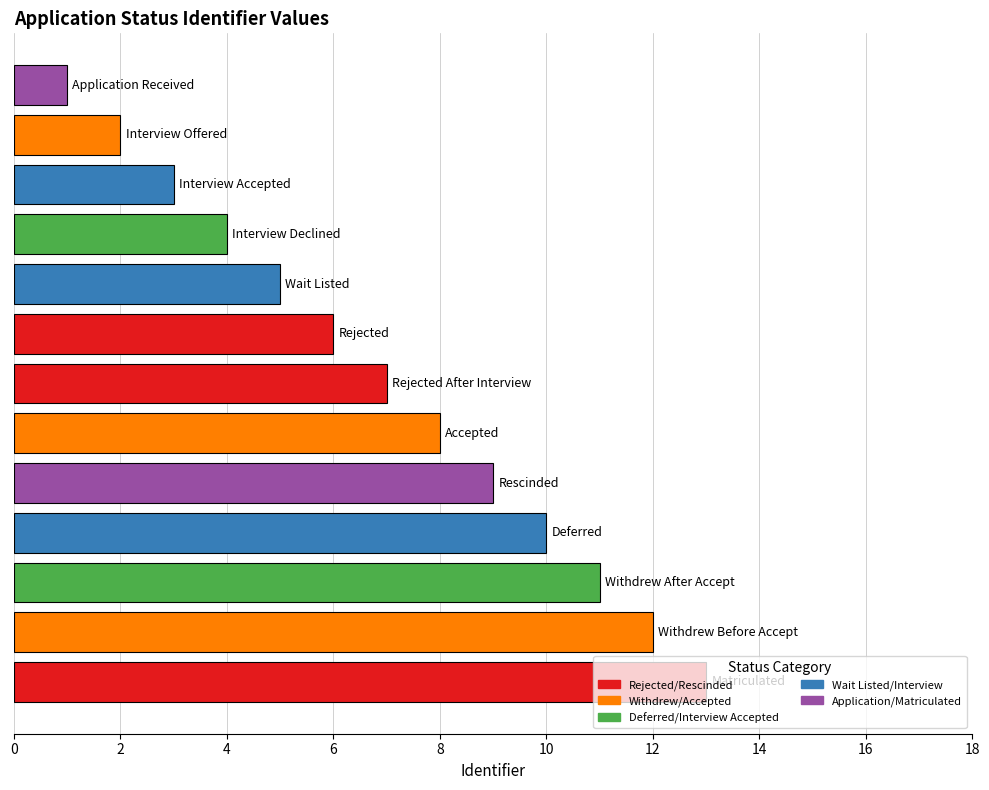

What is the difference between the maximum and minimum values?

12